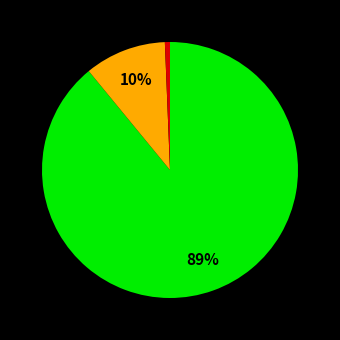

Is there any slice that represents more than half of the pie?

Yes